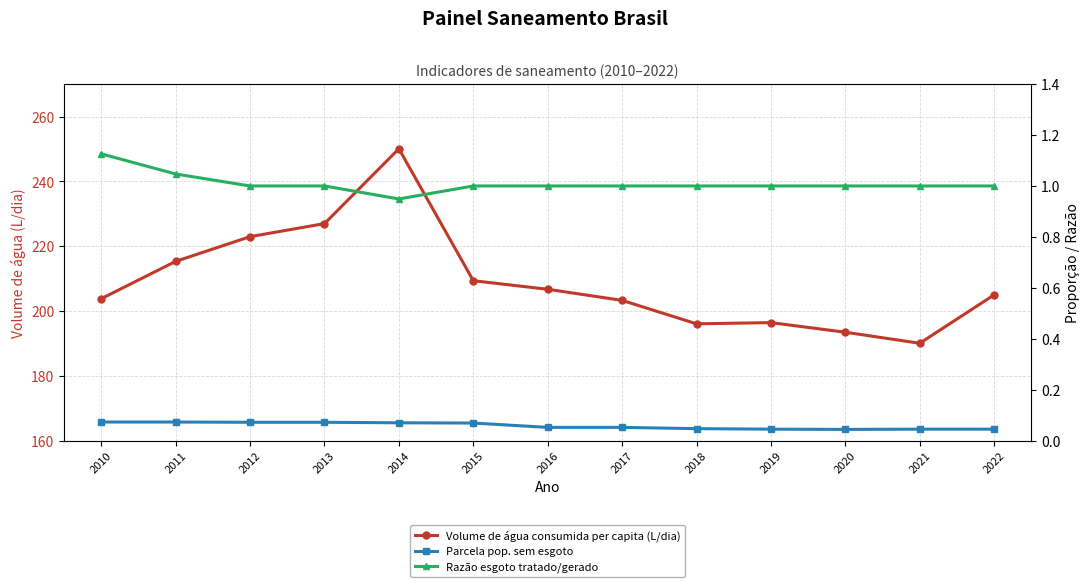

At which label does Volume de água consumida per capita (L/dia) reach its peak?

2014